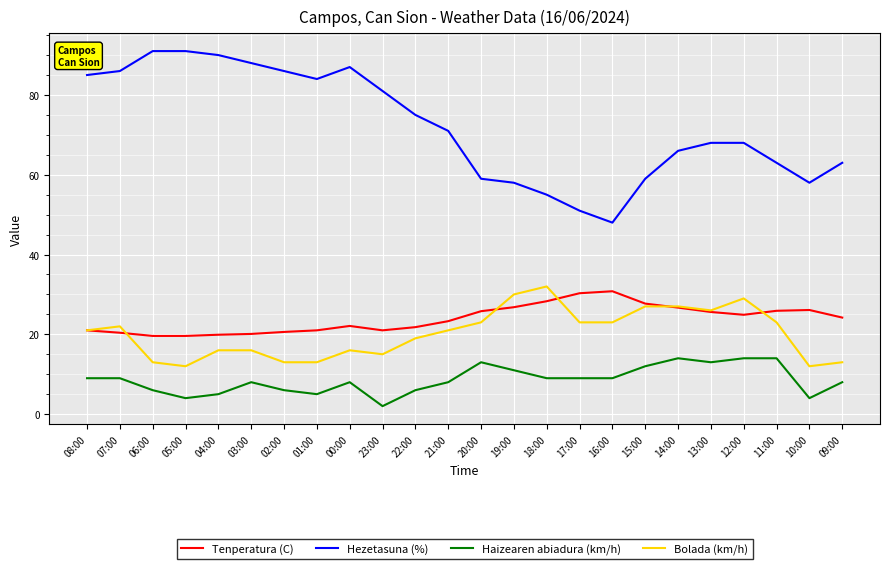

What is the difference between the second highest and minimum values in the Haizearen abiadura (km/h) series?

12.0